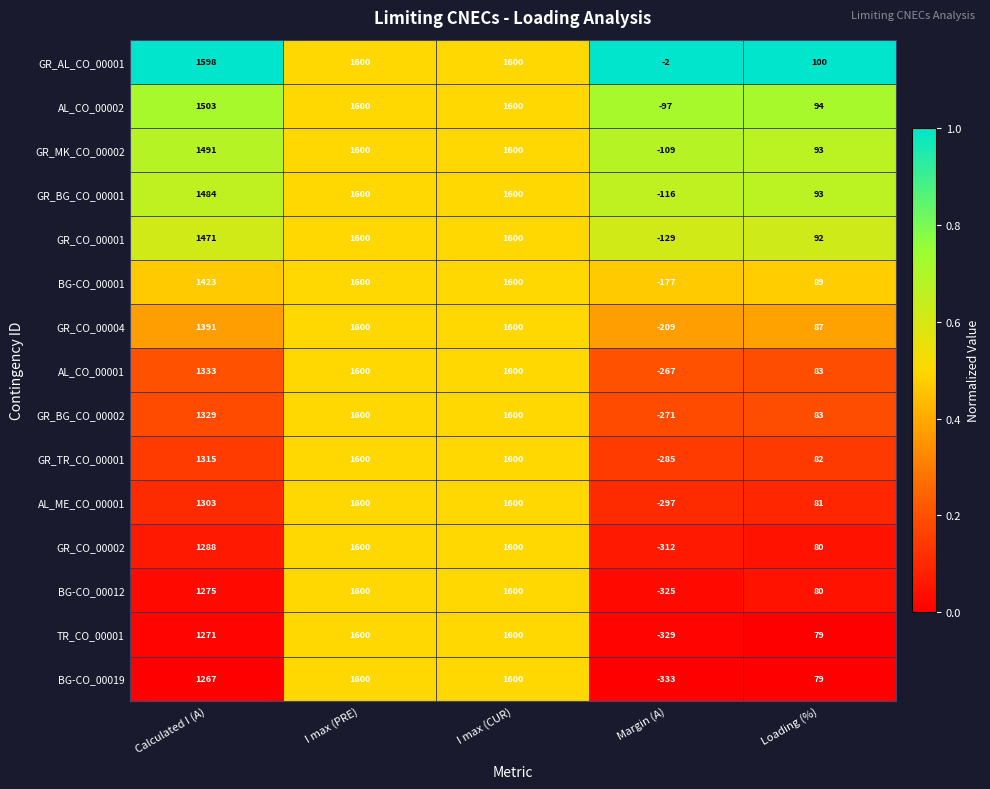

Is it true that AL_CO_00001 equals 2365 at I max (CUR)?

False